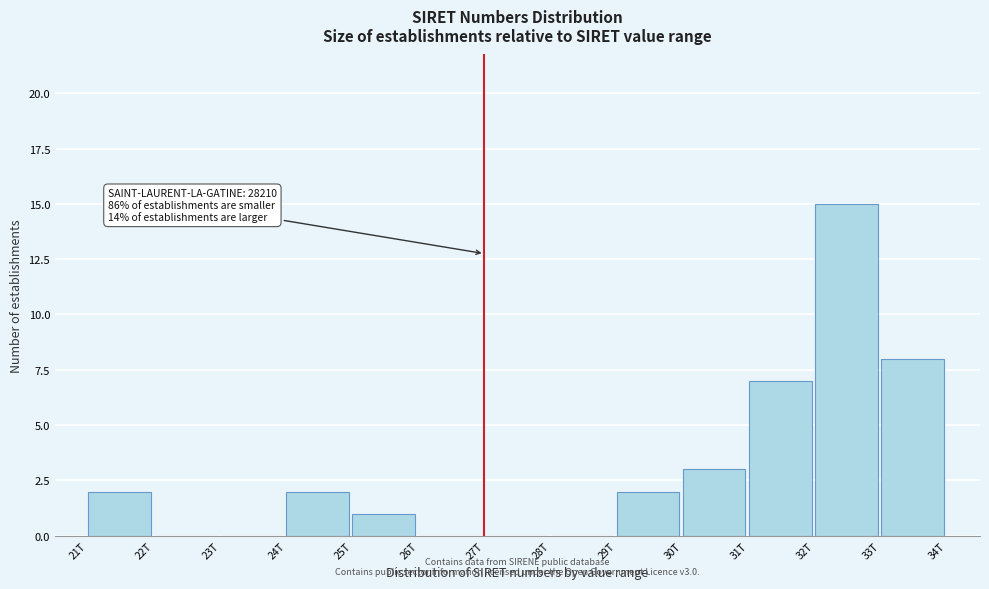

Reading left to right, extract all data points from this chart.

21T=2	22T=0	23T=0	24T=2	25T=1	26T=0	27T=0	28T=0	29T=2	30T=3	31T=7	32T=15	33T=8